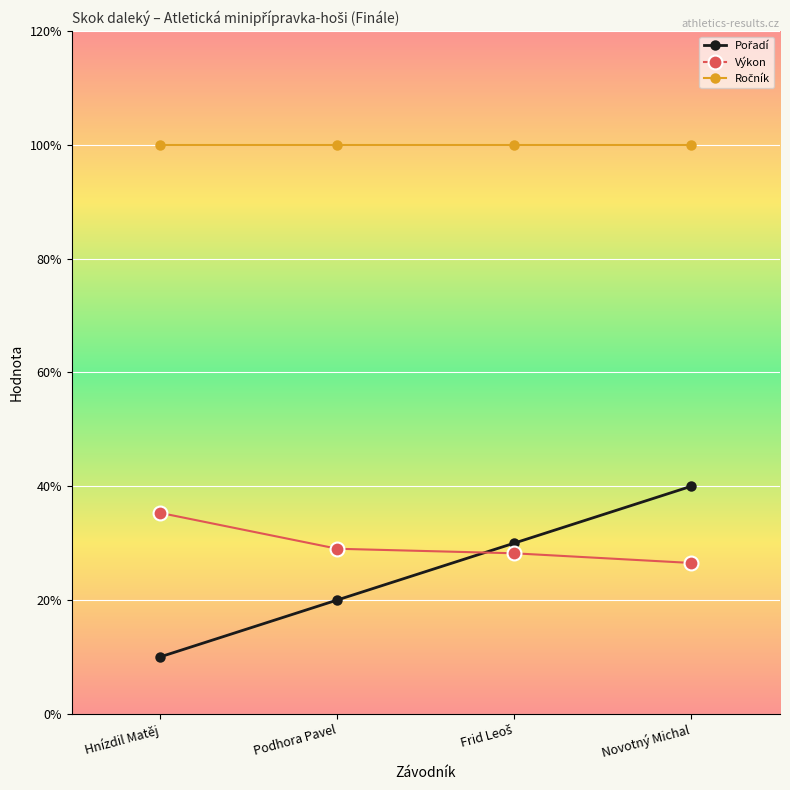

What is the label of the 1st point from the right?

Novotný Michal